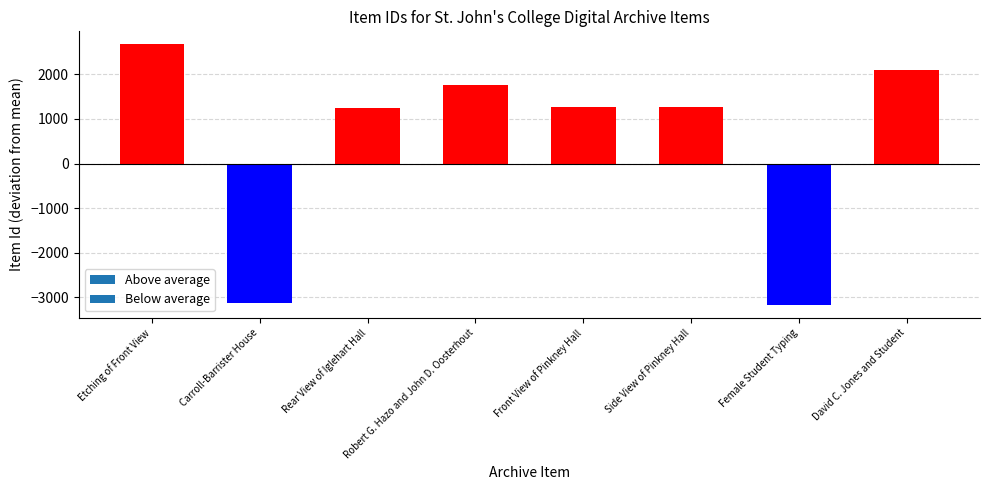

What is the difference between the second highest and second lowest values?

5235.0